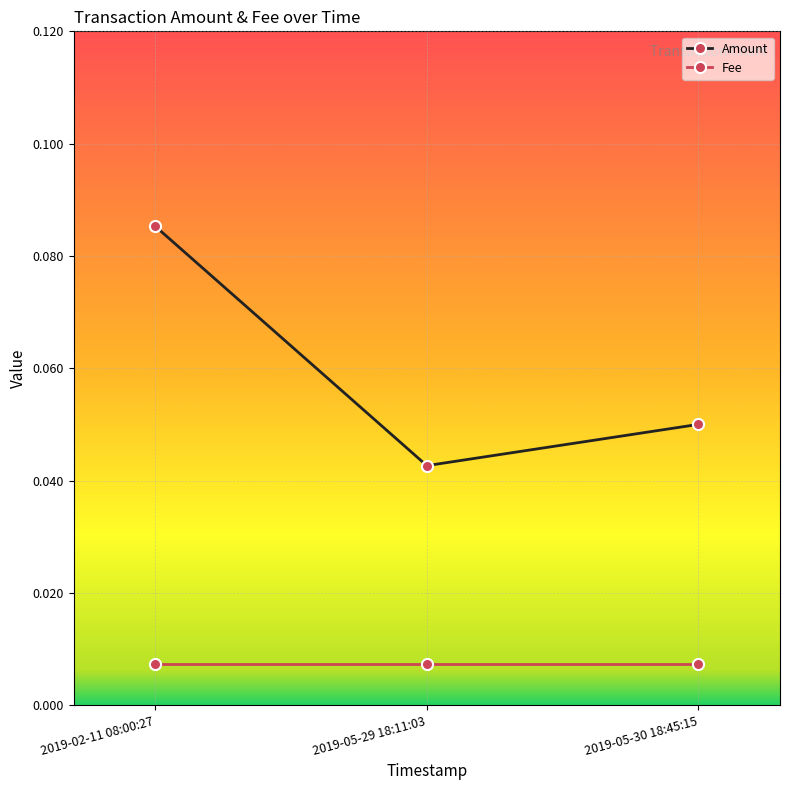

How many Amount values are between 0 and 1?

3